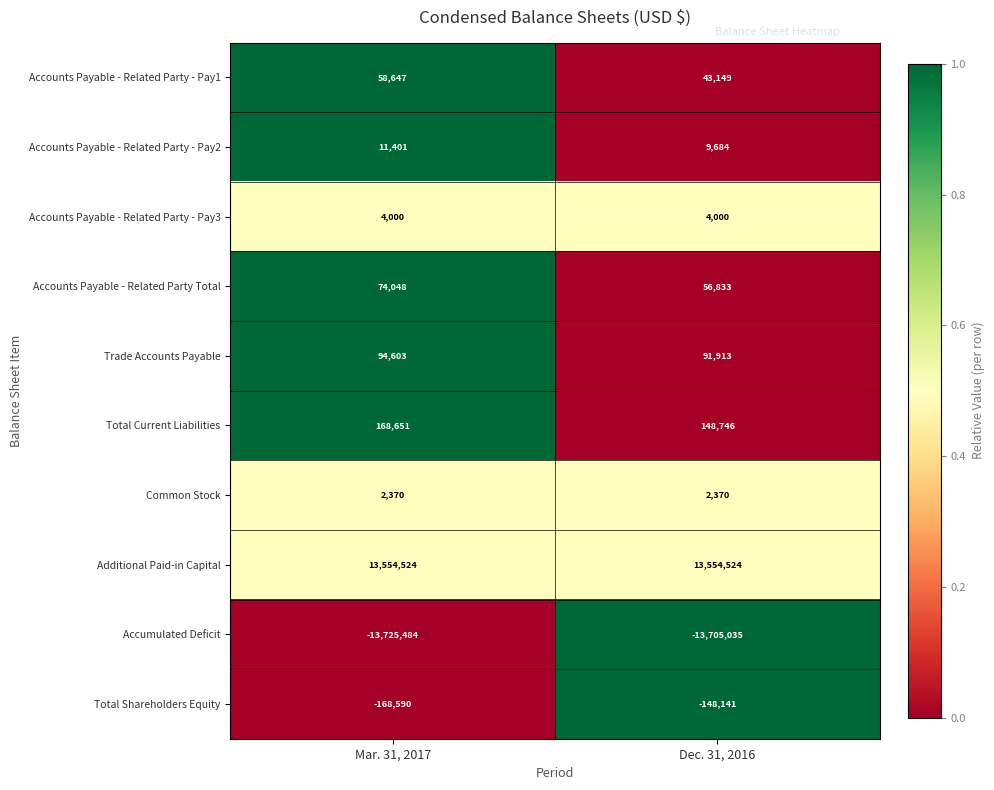

Reading left to right, transcribe all the data shown in this chart.

Accounts Payable - Related Party - Pay1: 58647	43149
Accounts Payable - Related Party - Pay2: 11401	9684
Accounts Payable - Related Party - Pay3: 4000	4000
Accounts Payable - Related Party Total: 74048	56833
Trade Accounts Payable: 94603	91913
Total Current Liabilities: 168651	148746
Common Stock: 2370	2370
Additional Paid-in Capital: 13554524	13554524
Accumulated Deficit: -13725484	-13705035
Total Shareholders Equity: -168590	-148141